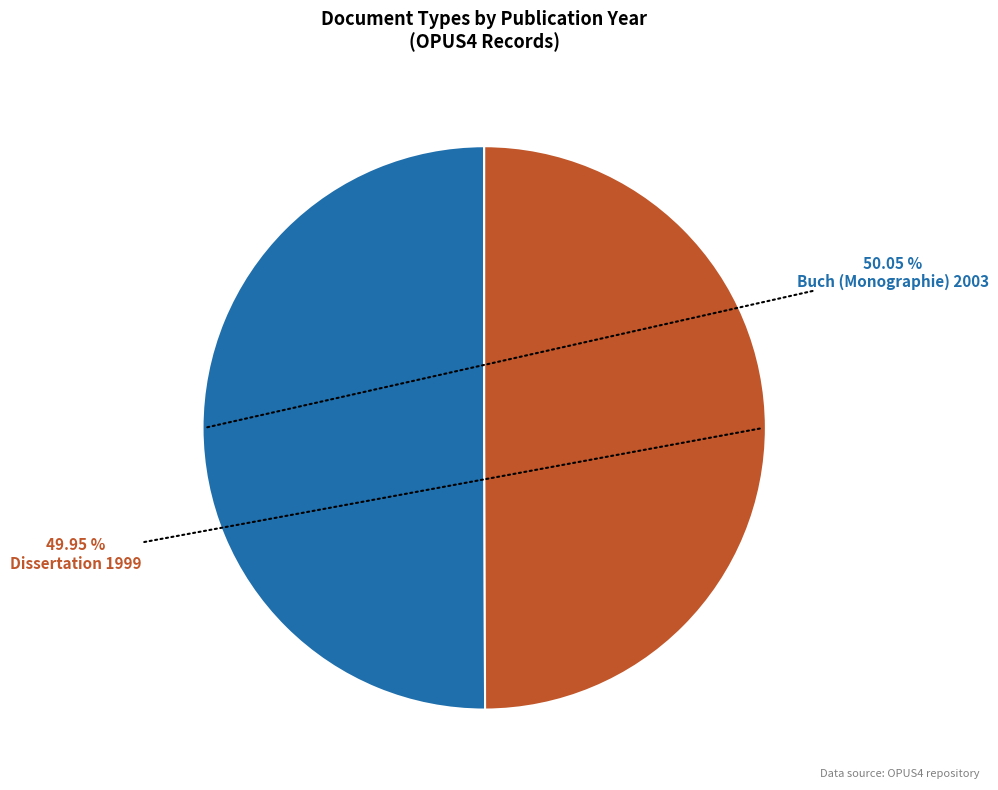

The Buch (Monographie) 2003 slice represents 45% of the pie. True or false?

False